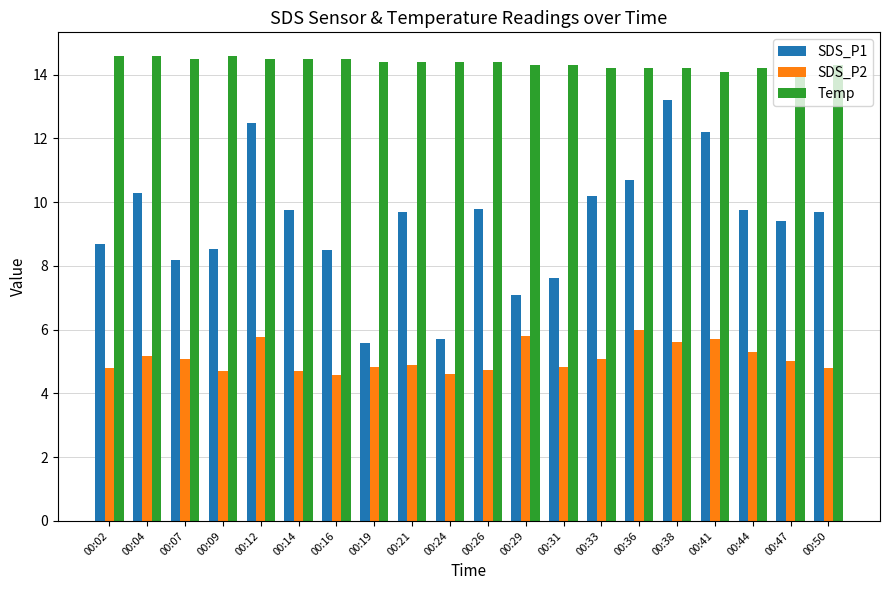

What is the maximum value for Temp?

14.6